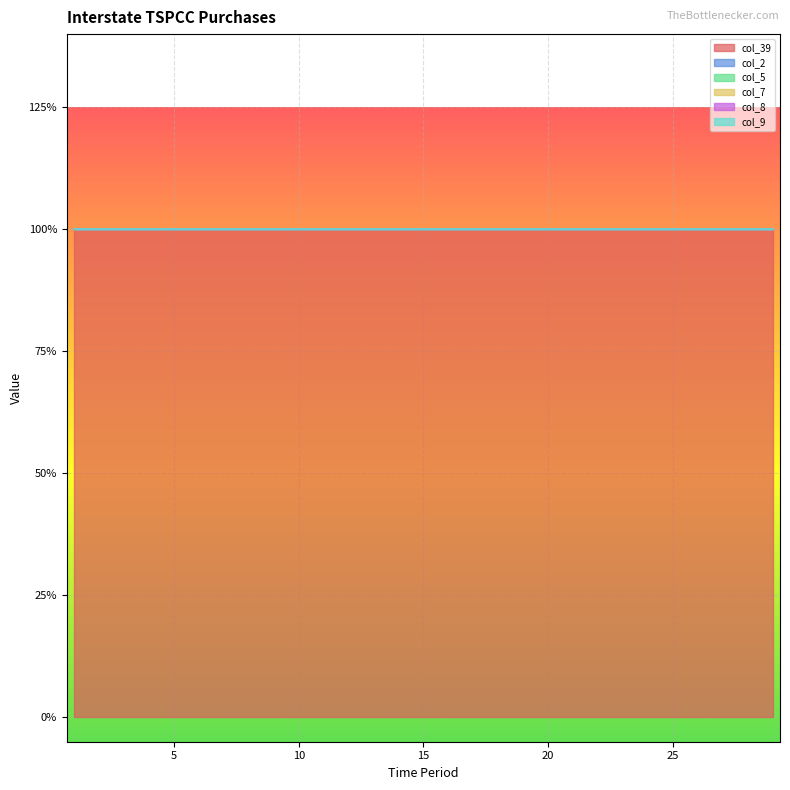

True or false: col_2 and col_9 intersect in this chart.

False